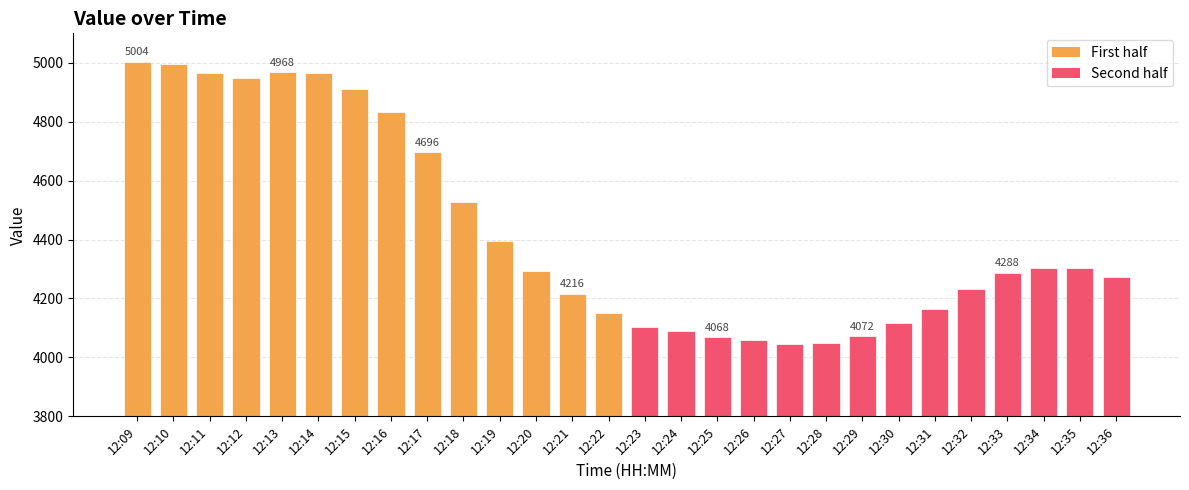

The value at 12:24 is 4088. True or false?

True